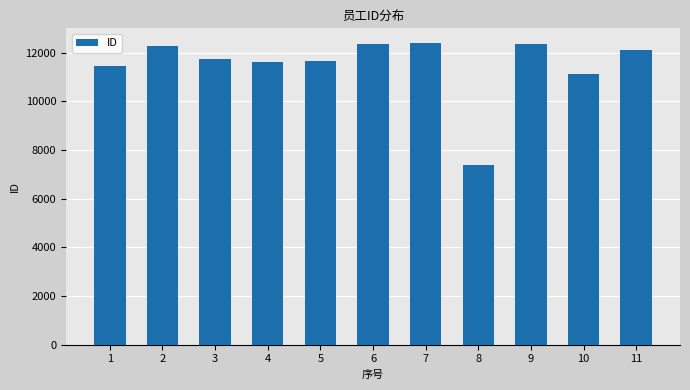

Where does the data first go above 11751?

2